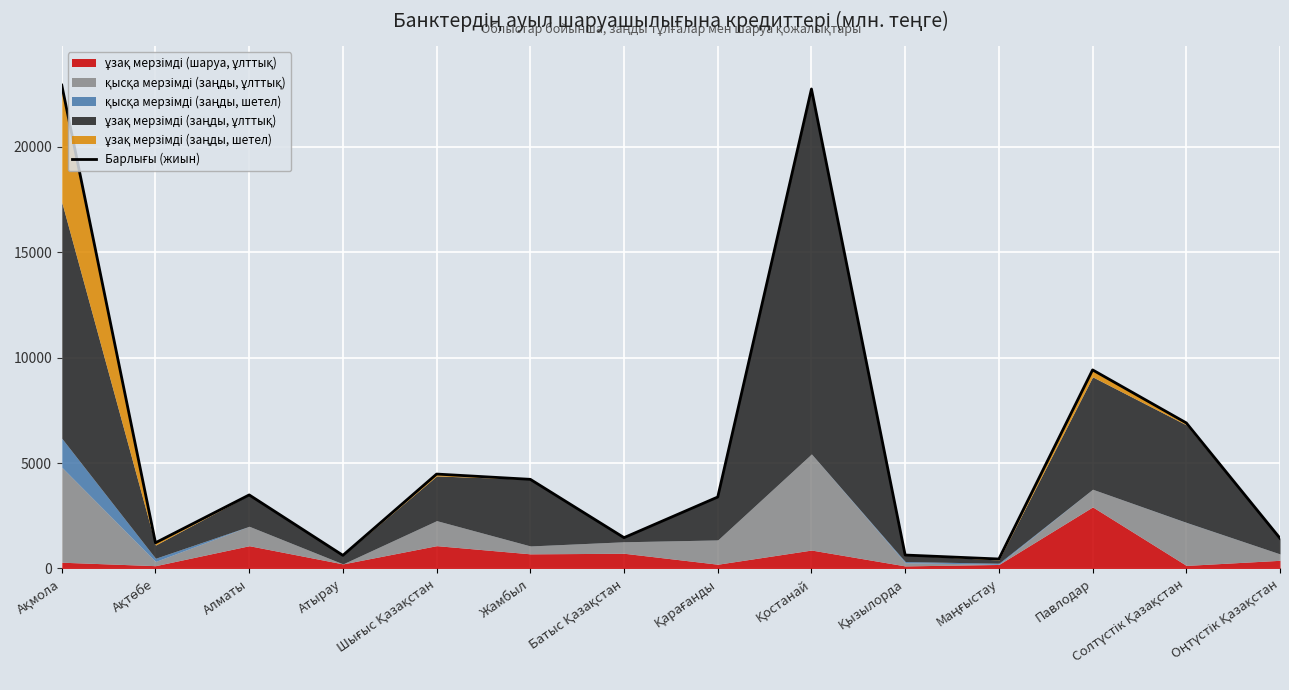

Reading left to right, what are all the values shown in this chart?

Ақмола=22930.7	Ақтөбе=1218.4	Алматы=3488.6	Атырау=621.6	Шығыс Қазақстан=4478.1	Жамбыл=4227.7	Батыс Қазақстан=1461.2	Қарағанды=3388.7	Қостанай=22747.2	Қызылорда=636.1	Маңғыстау=448.1	Павлодар=9420.1	Солтүстік Қазақстан=6904.6	Оңтүстік Қазақстан=1432.2